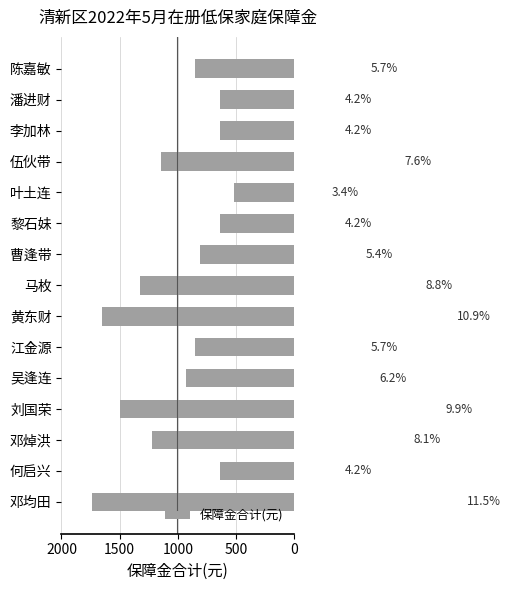

How many bars are there in total?

15